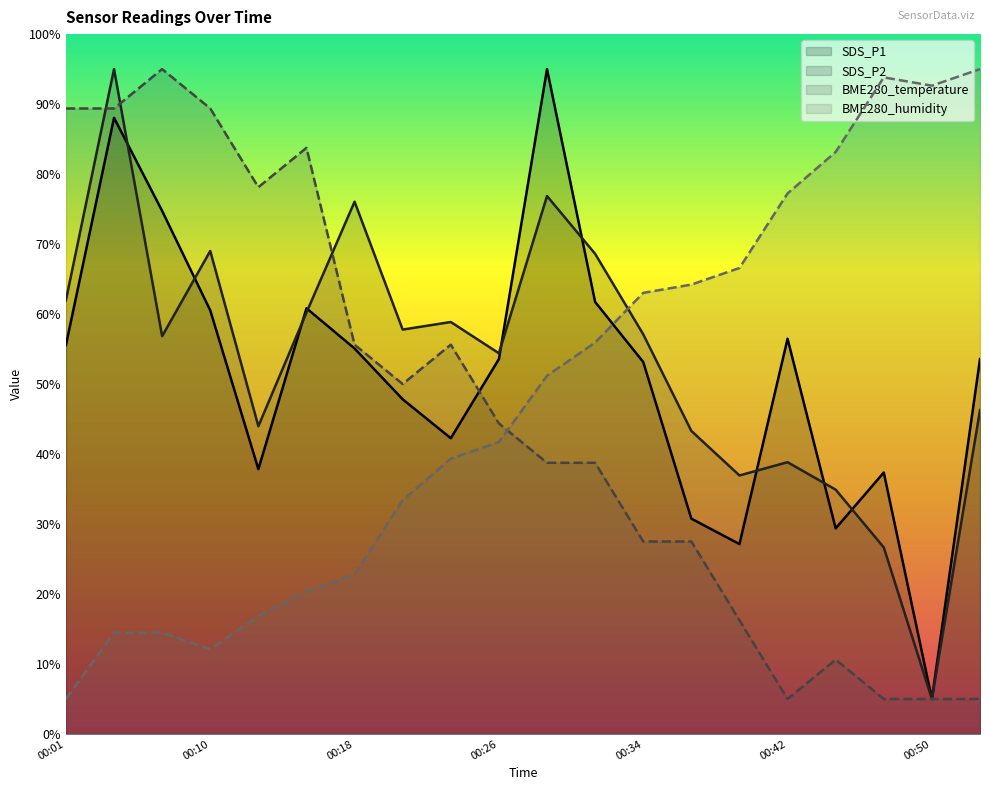

Which series has the largest range (max minus min)?

SDS_P1